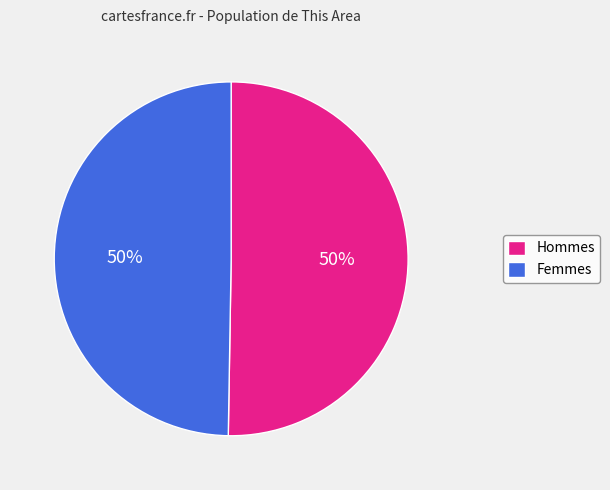

To the nearest percent, what is the average slice percentage?

50%